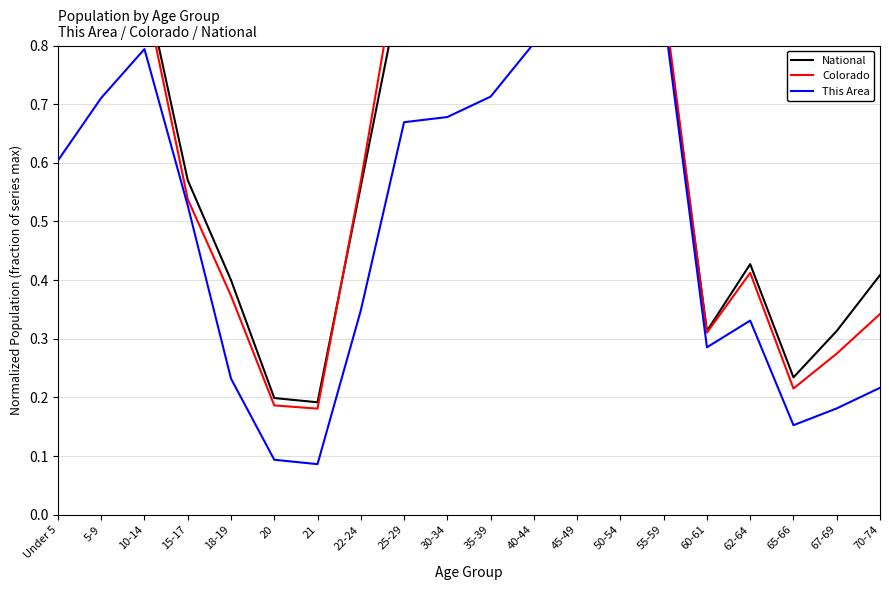

What is the value of the This Area point at the 3rd from the left?

0.8